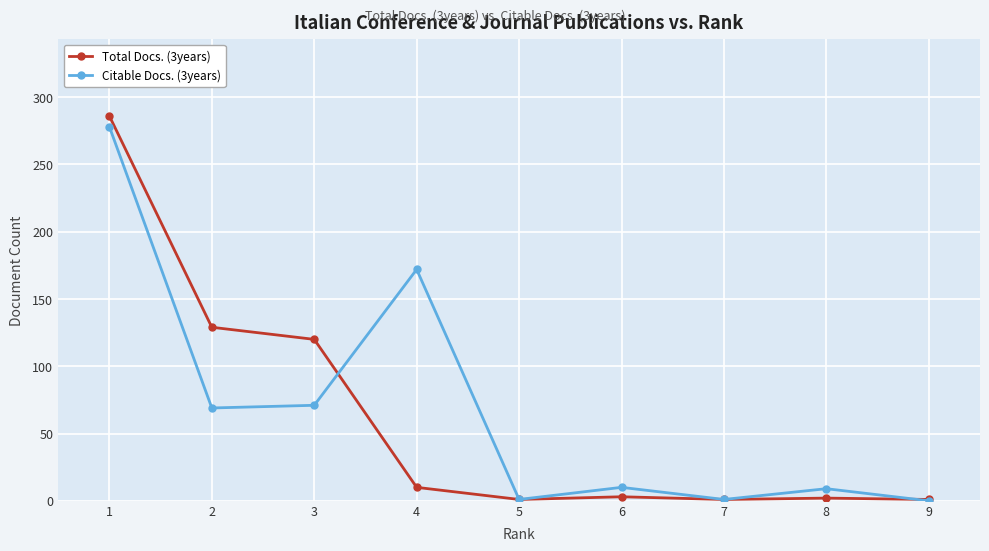

Is it true that Citable Docs. (3years) equals 156 at 9?

False